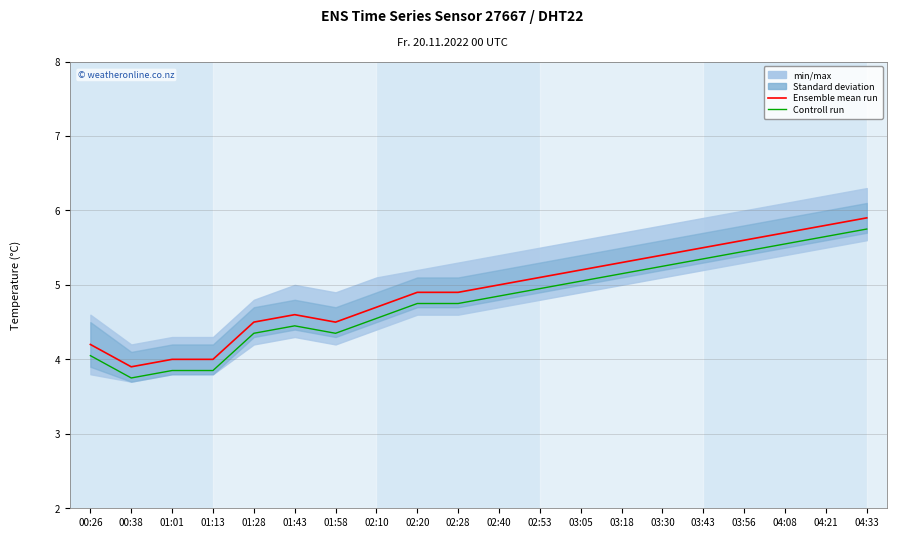

At how many categories does at least one series exceed 4?

17